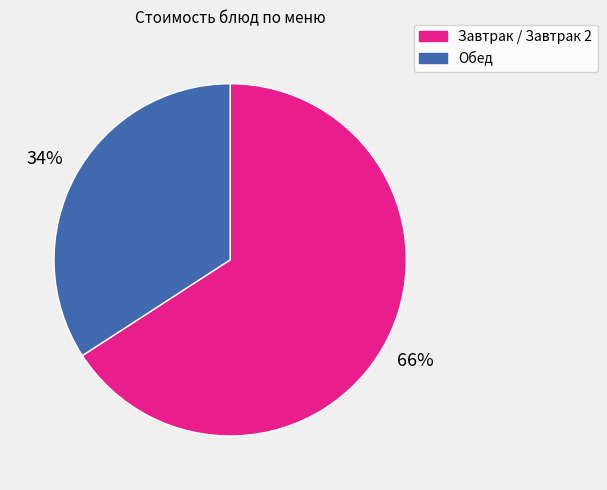

What percentage is the Завтрак / Завтрак 2 slice, to the nearest percent?

66%